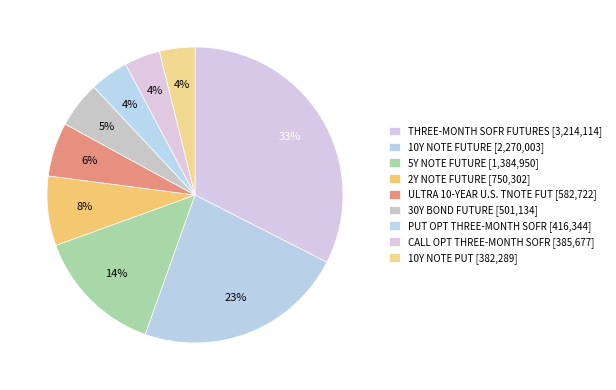

Which category has the biggest portion of the pie?

THREE-MONTH SOFR FUTURES